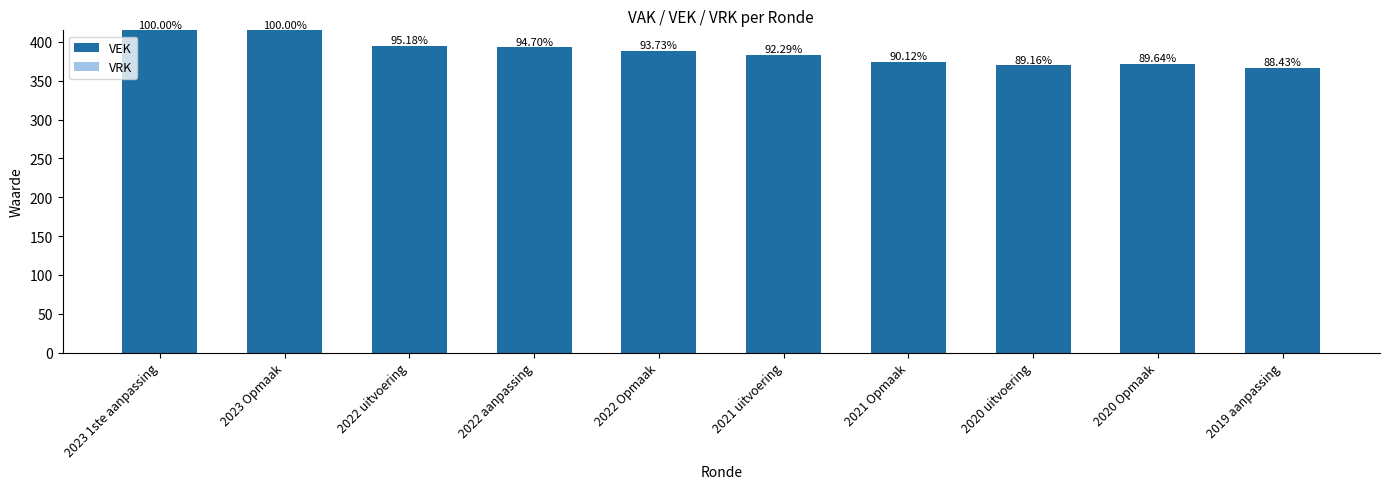

Between 2022 aanpassing and 2021 uitvoering, which is larger?

2022 aanpassing